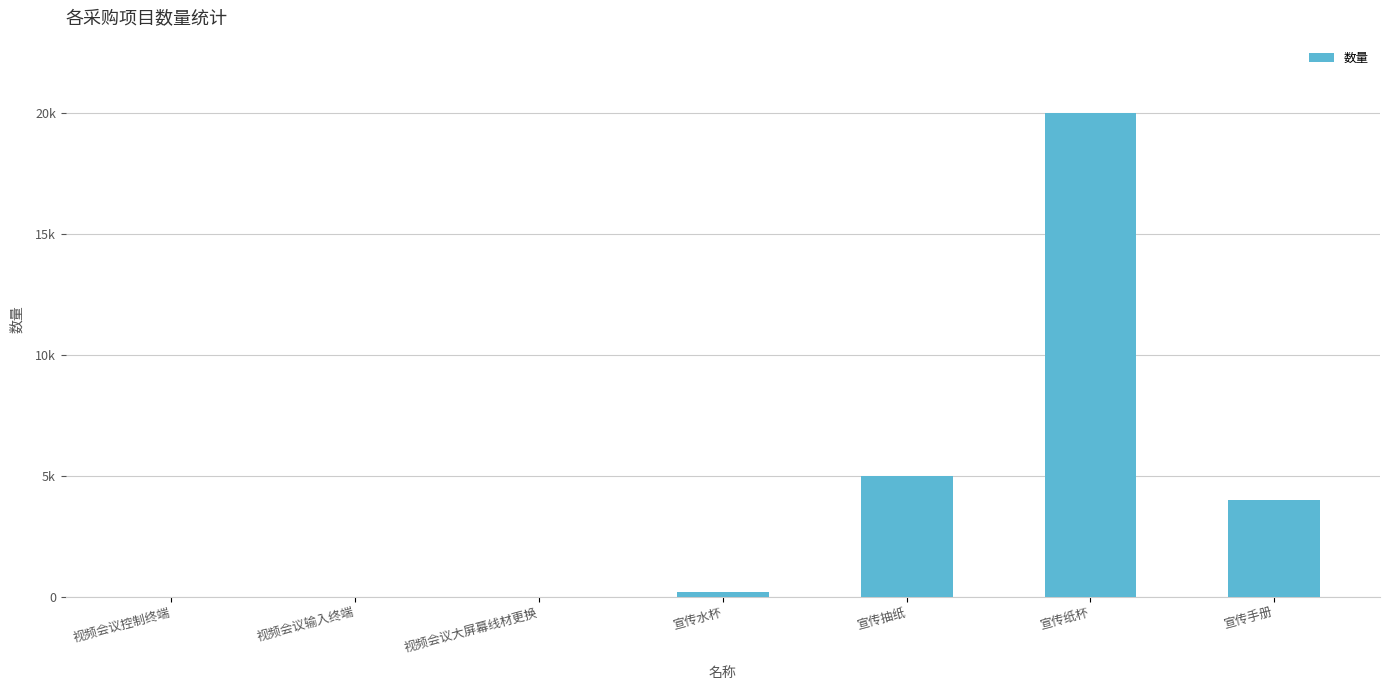

The chart shows a value of 12 at 视频会议大屏幕线材更换. True or false?

False